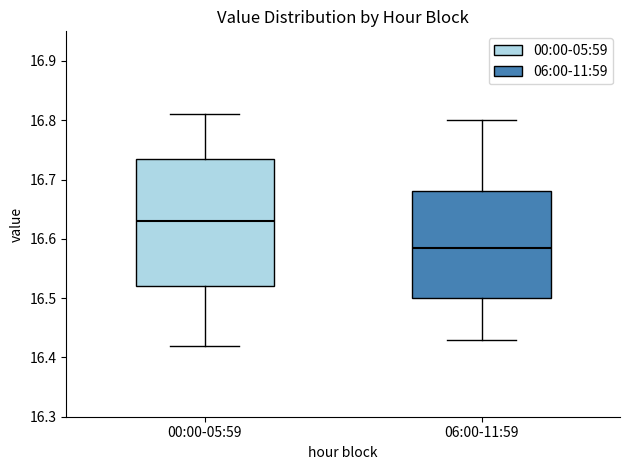

Reading left to right, read every box against the y-axis: the position of its median line, the range the box covers, and the ends of its whiskers. The values are not printed on the chart, so give them approximately, as read against the axis.

00:00-05:59: median 16.63, box 16.52 to 16.74, whiskers 16.42 to 16.81
06:00-11:59: median 16.59, box 16.50 to 16.68, whiskers 16.43 to 16.80